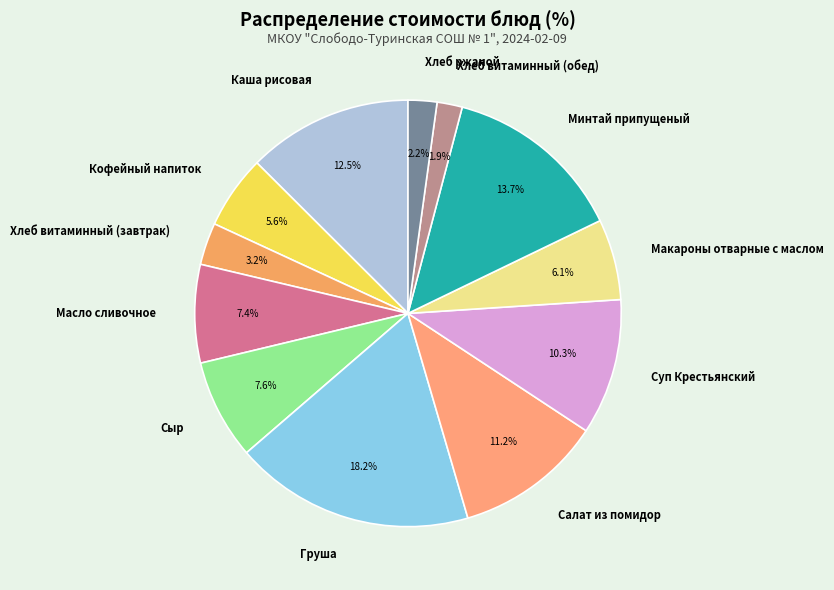

To the nearest percent, what percentage of the pie is Хлеб витаминный (обед)?

2%